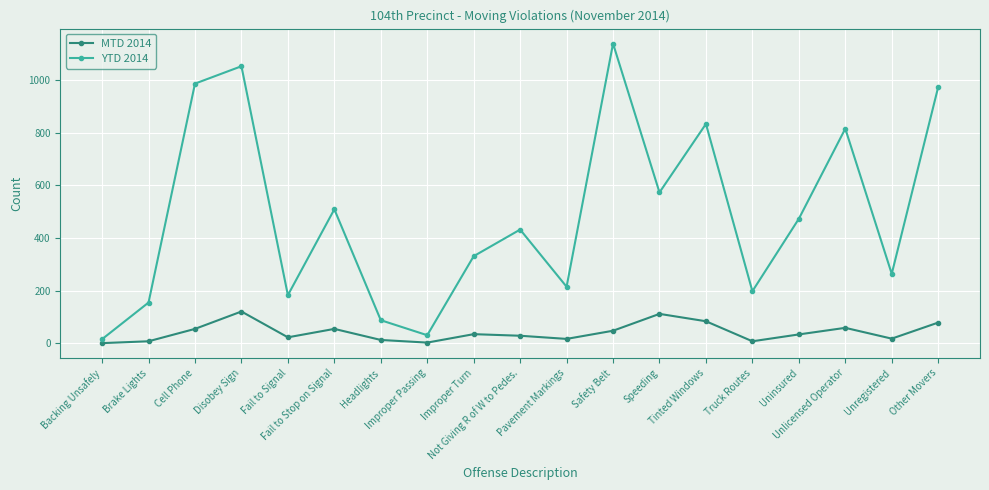

What is the label of the 3rd point from the right?

Unlicensed Operator